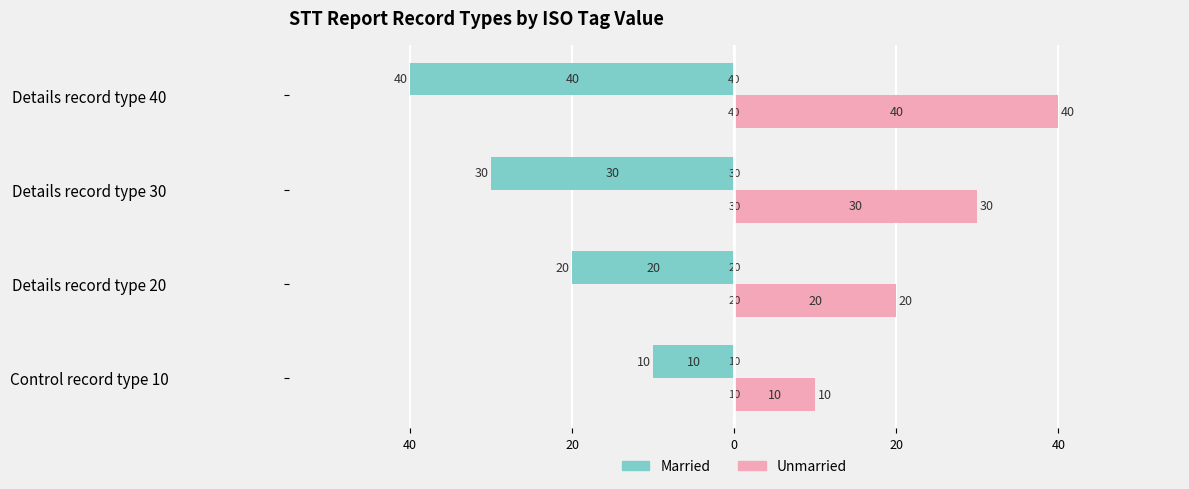

What is the difference between the second highest and minimum values in the Married series?

20